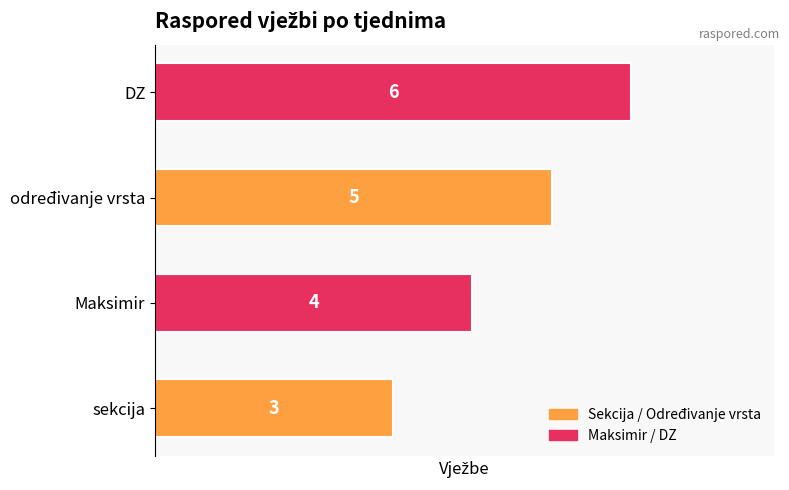

Is it true that the value at Maksimir is 6?

False